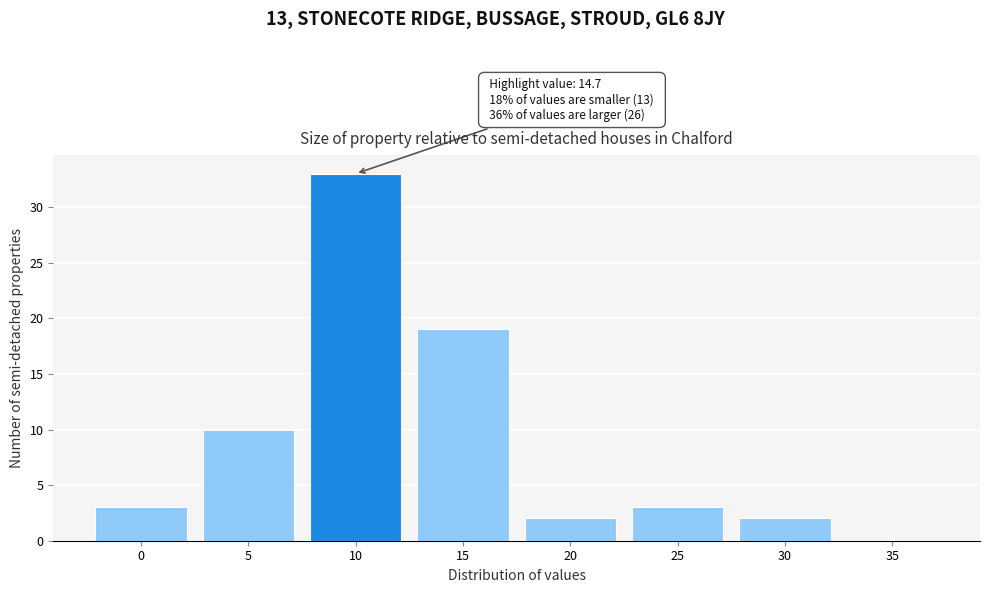

Reading left to right, list all the values displayed in this chart.

0=3	5=10	10=33	15=19	20=2	25=3	30=2	35=0